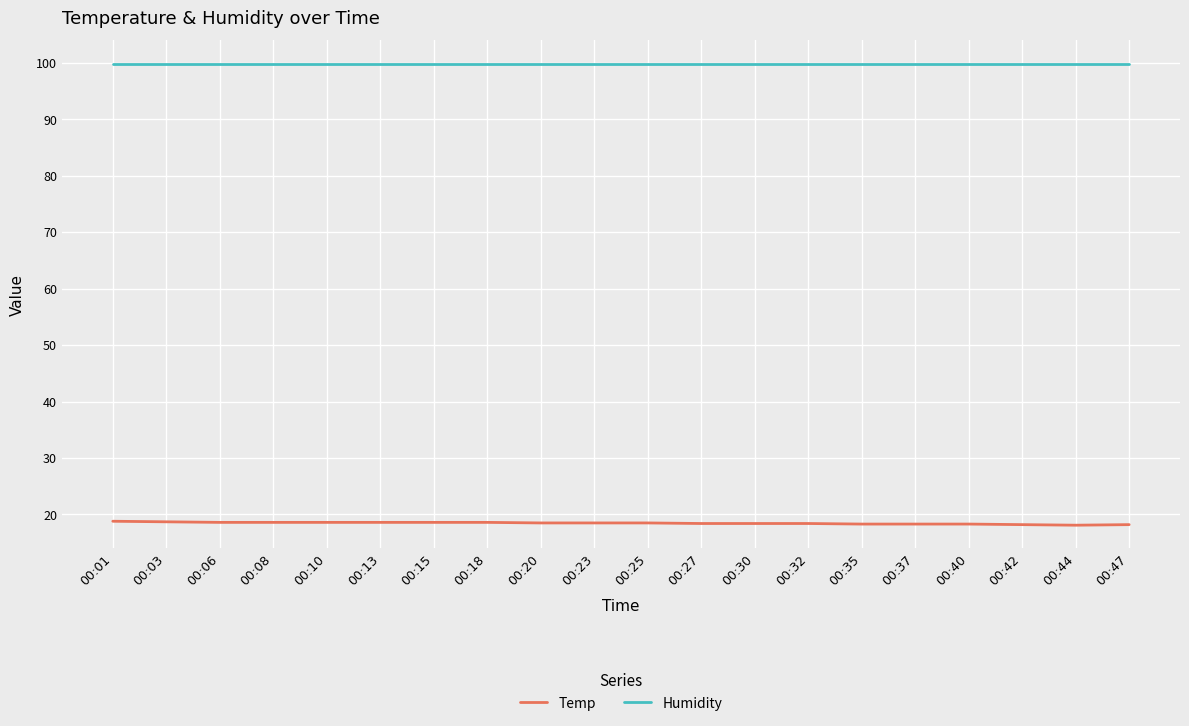

Is it true that Temp equals 18.3 at 00:35?

True